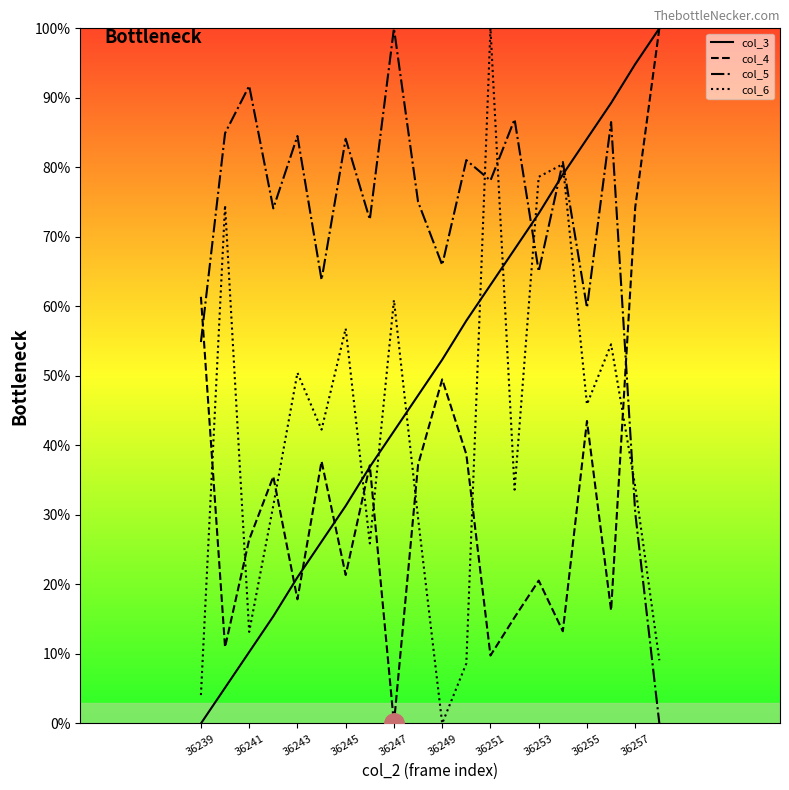

What is the maximum value for col_4?

100.0